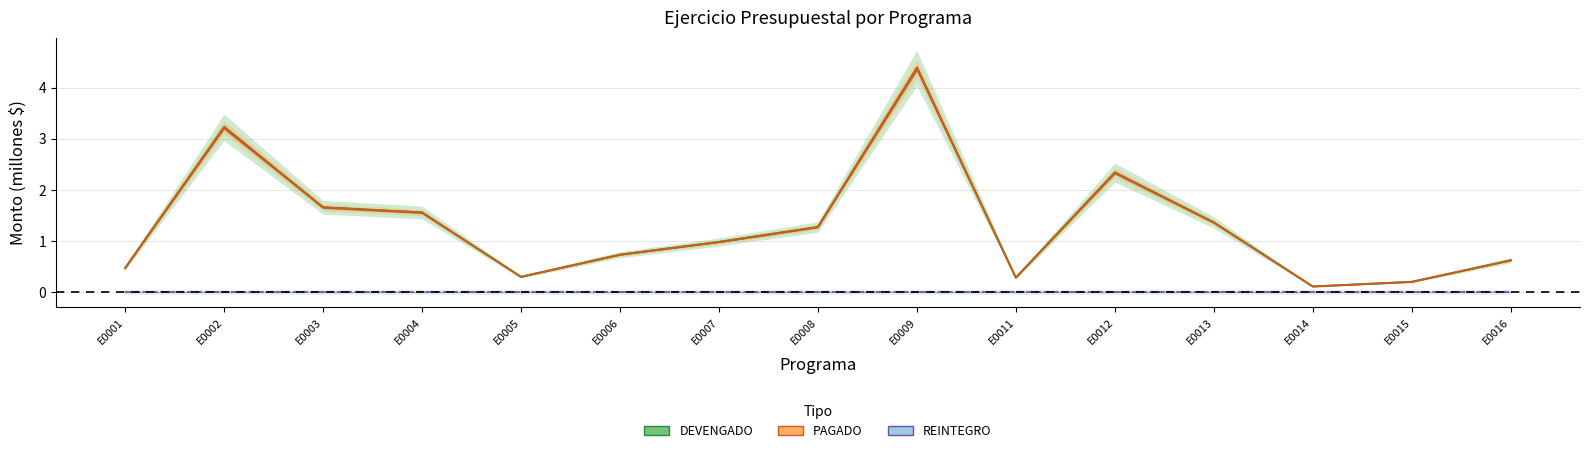

What is the difference between the maximum and minimum values in the DEVENGADO series?

4.3